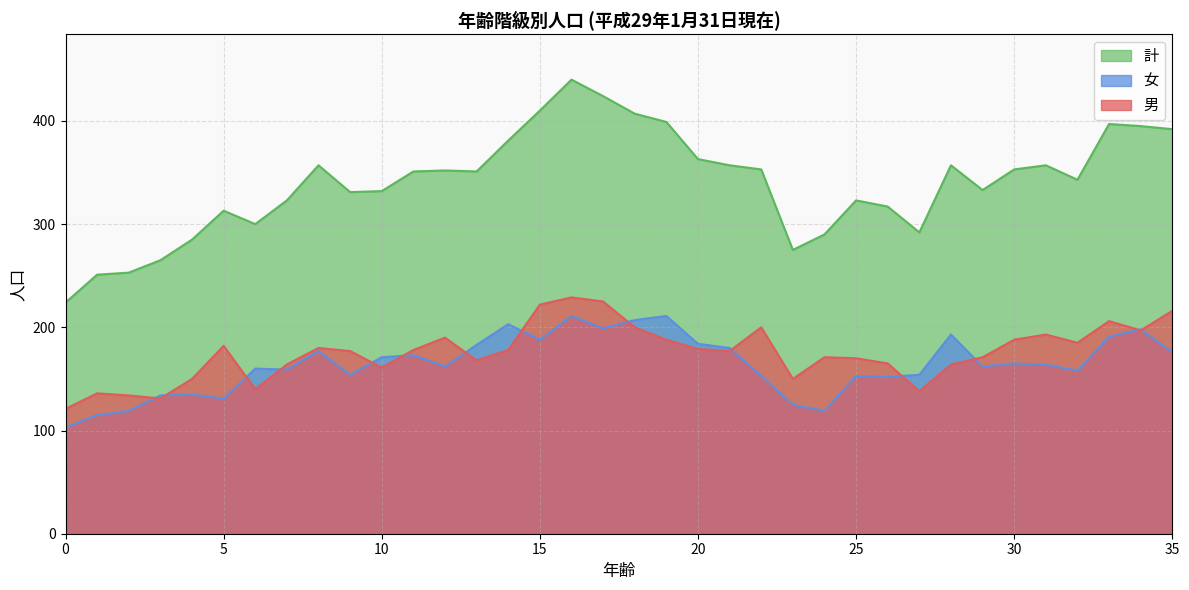

How many lines are shown in the chart?

3